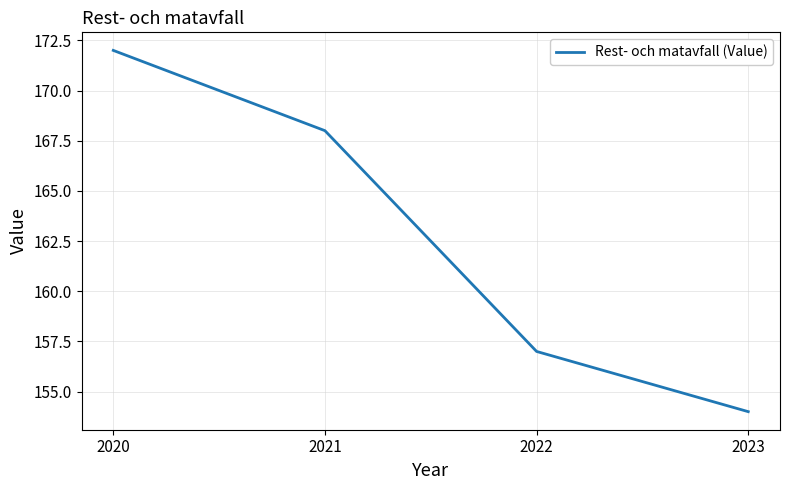

What is the difference between the second highest and minimum values?

14